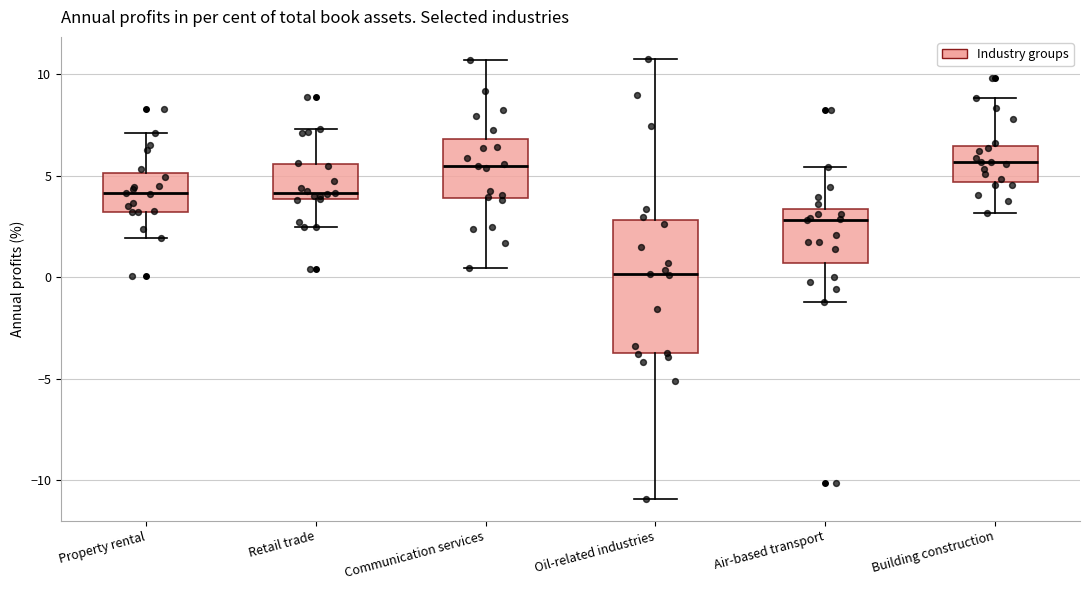

Which box has the lowest median line?

Oil-related industries